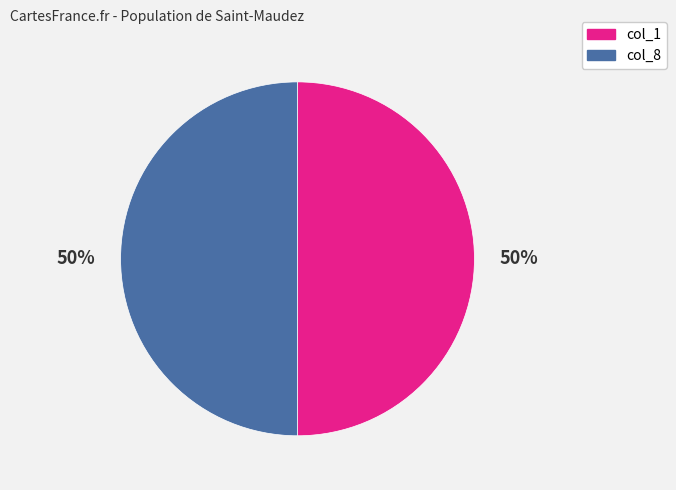

To the nearest percent, what is the average slice percentage?

50%